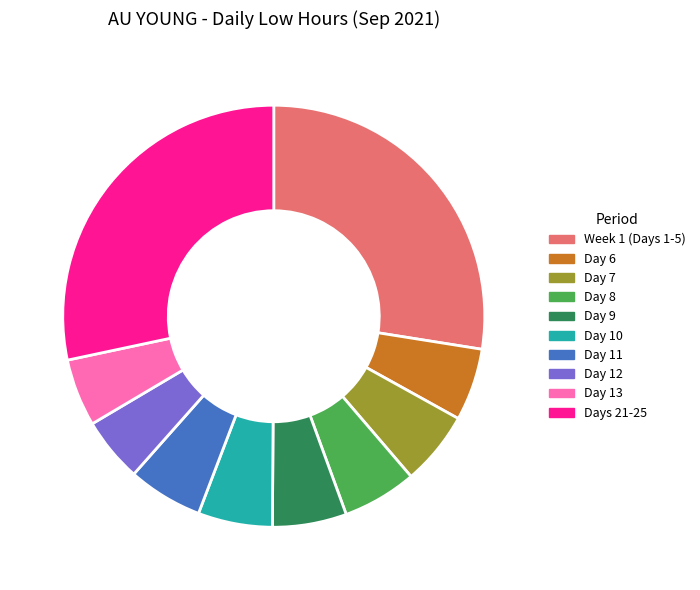

Is it true that Week 1 (Days 1-5) is 28% of the pie?

True